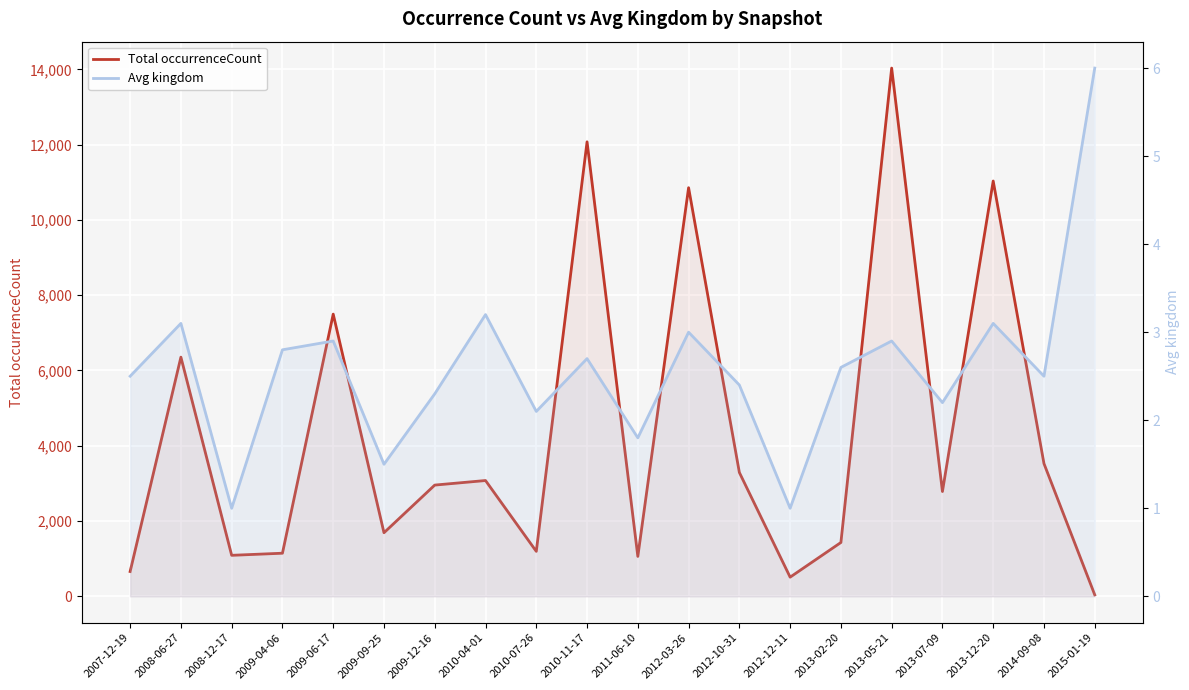

True or false: Avg kingdom has a value of 4.2 at 2013-12-20.

False